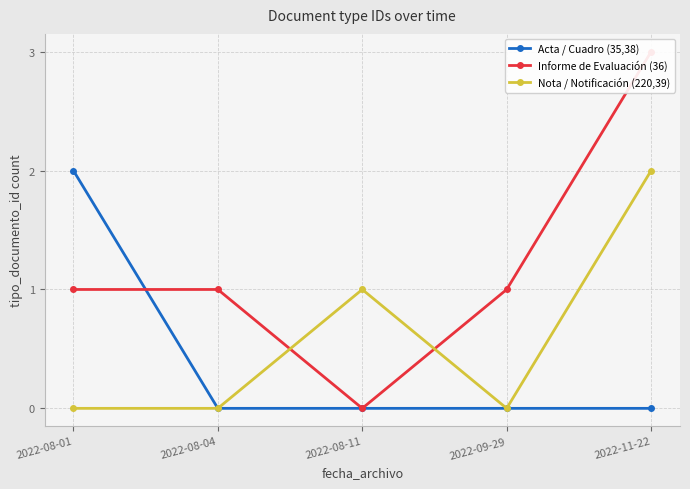

Reading left to right, transcribe all the data shown in this chart.

Acta / Cuadro (35,38): 2022-08-01=2	2022-08-04=0	2022-08-11=0	2022-09-29=0	2022-11-22=0
Informe de Evaluación (36): 2022-08-01=1	2022-08-04=1	2022-08-11=0	2022-09-29=1	2022-11-22=3
Nota / Notificación (220,39): 2022-08-01=0	2022-08-04=0	2022-08-11=1	2022-09-29=0	2022-11-22=2